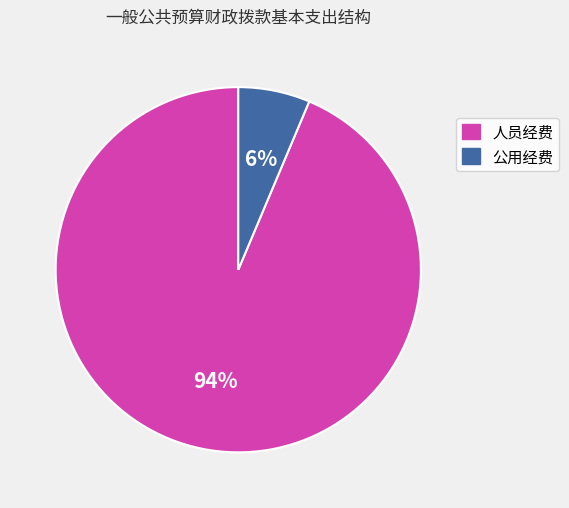

The 人员经费 slice represents 80% of the pie. True or false?

False